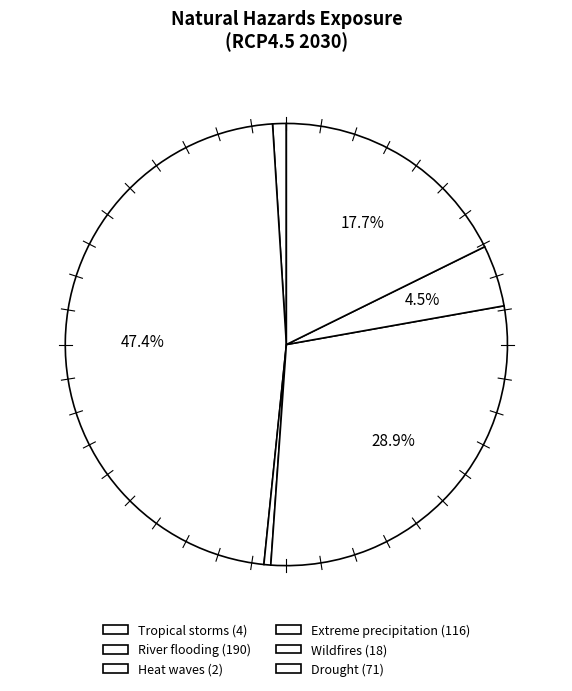

What is the ratio of the value at Drought to the value at River flooding?

0.4